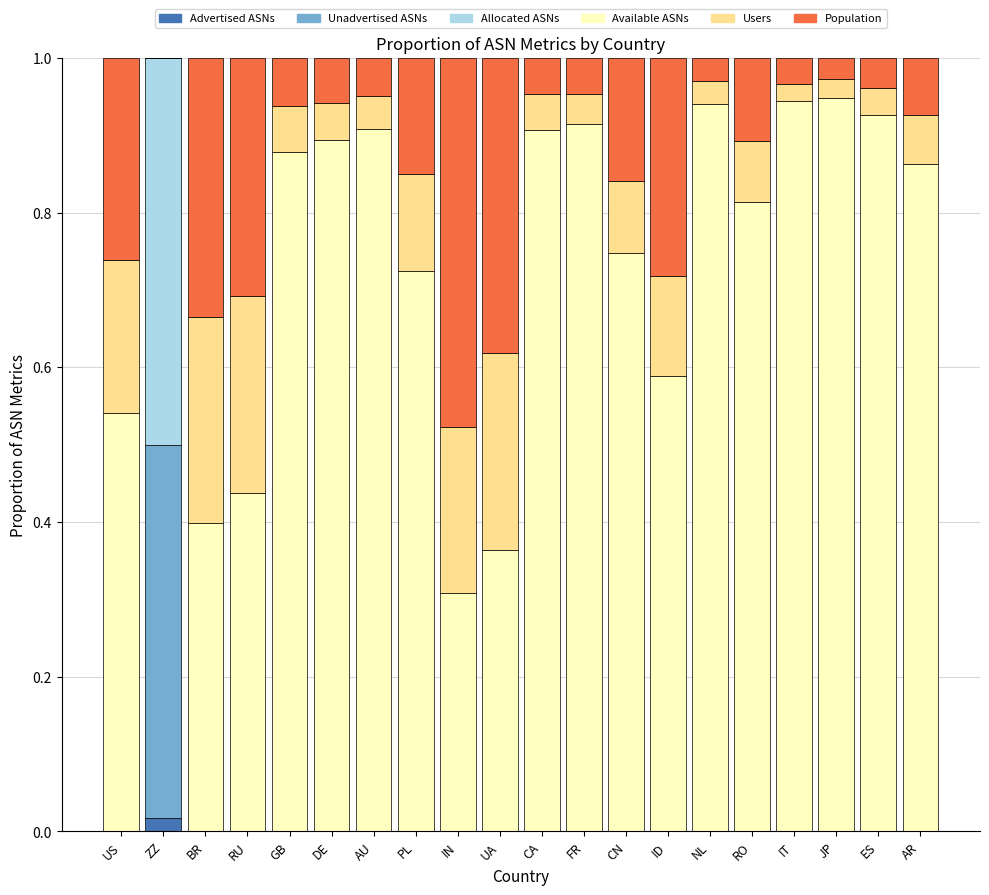

True or false: Advertised ASNs has a value of 0.0 at ID.

True